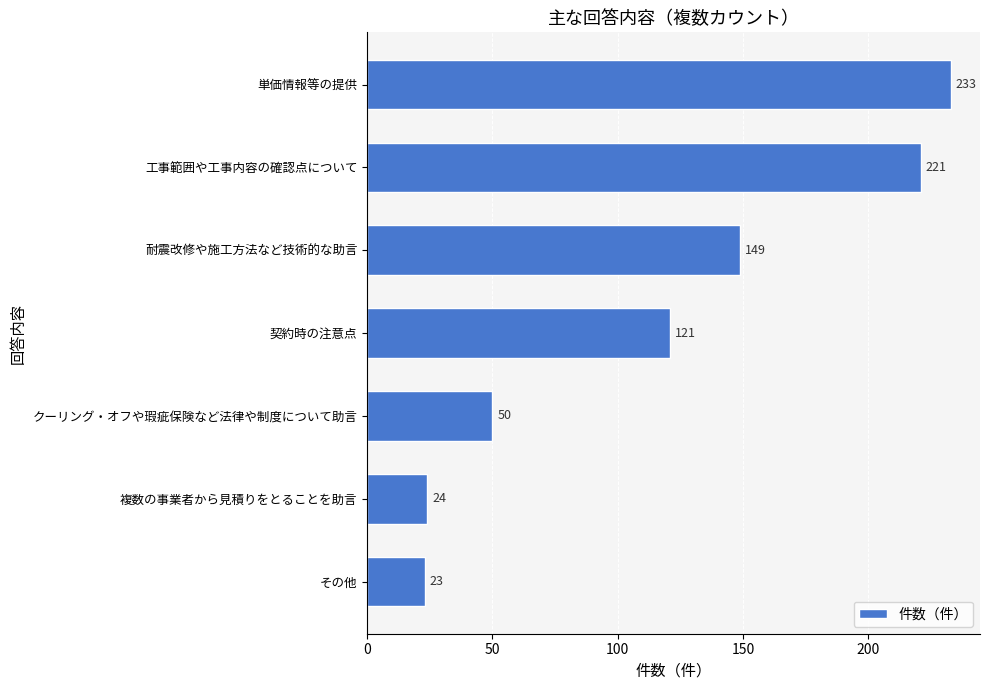

What is the smallest value displayed?

23